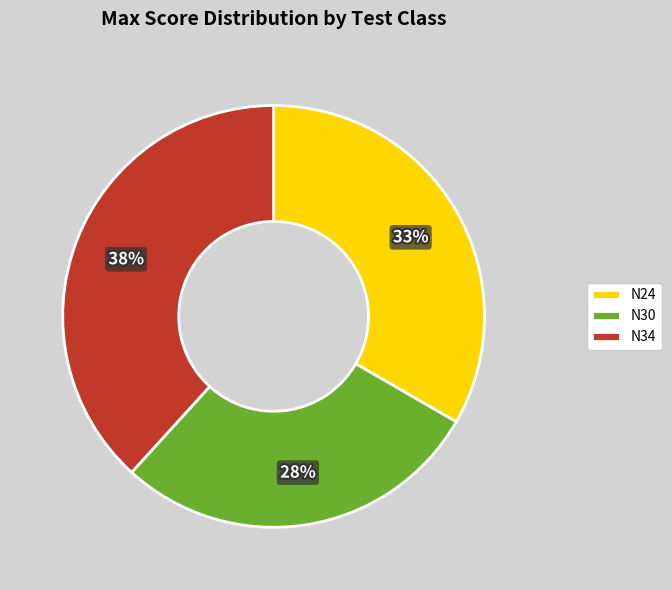

What is the ratio of the value at N24 to the value at N30?

1.2